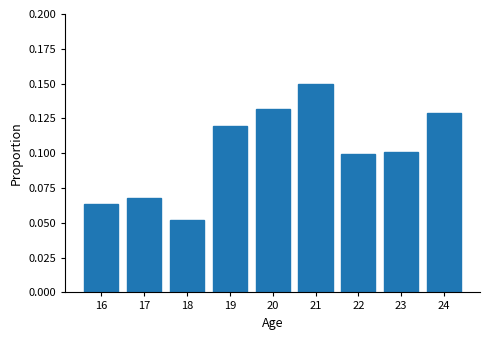

What is the change in value from 16 to 20?

+0.1